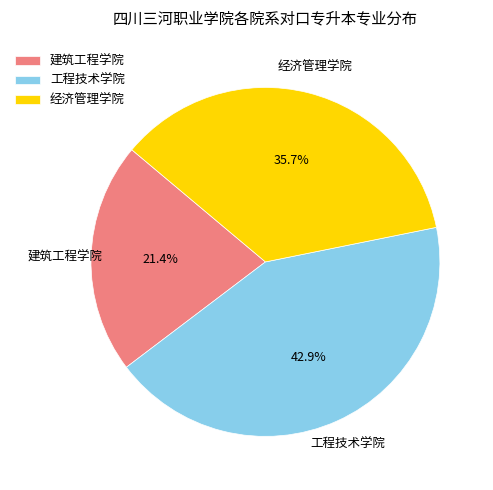

Combined, what portion of the pie is 工程技术学院 and 经济管理学院?

78.6%